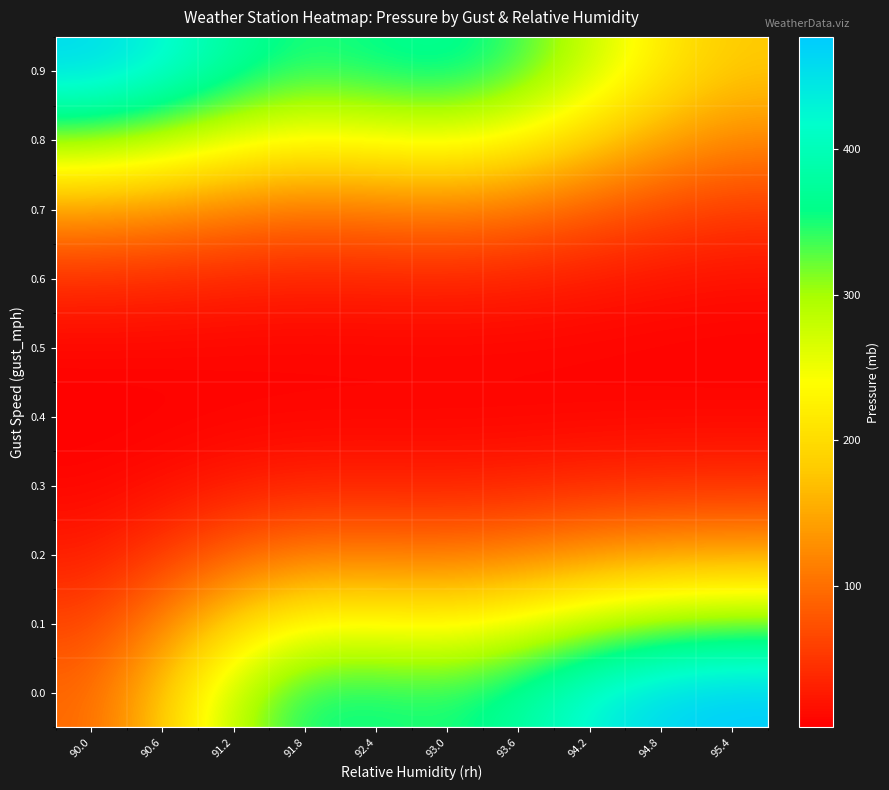

What is the minimum value shown in the chart?

2.8